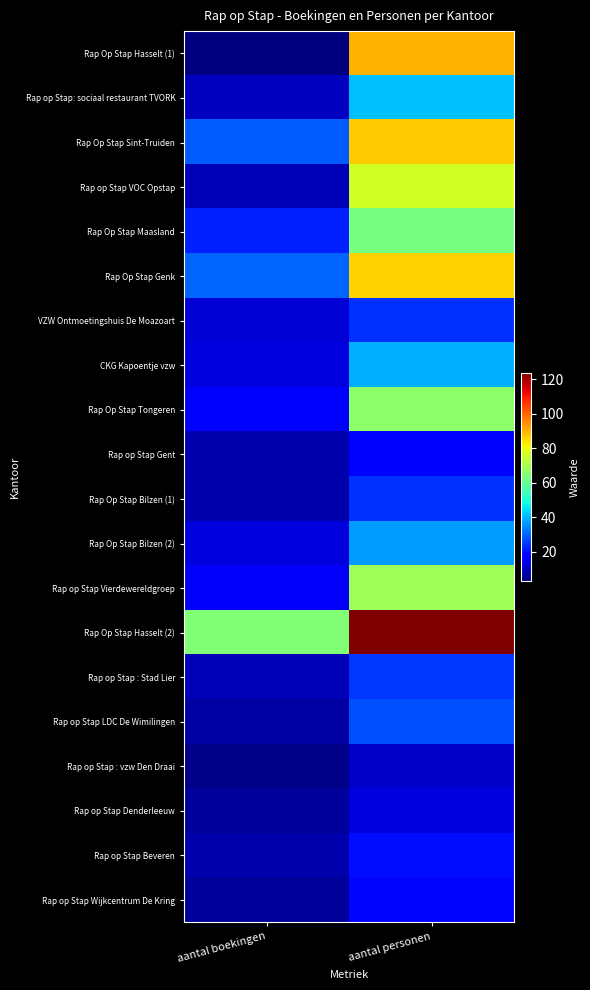

Reading left to right, transcribe all the data shown in this chart.

Rap Op Stap Hasselt (1): aantal boekingen=3	aantal personen=90
Rap op Stap: sociaal restaurant TVORK: aantal boekingen=10	aantal personen=41
Rap Op Stap Sint-Truiden: aantal boekingen=29	aantal personen=87
Rap op Stap VOC Opstap: aantal boekingen=9	aantal personen=76
Rap Op Stap Maasland: aantal boekingen=22	aantal personen=63
Rap Op Stap Genk: aantal boekingen=30	aantal personen=86
VZW Ontmoetingshuis De Moazoart: aantal boekingen=12	aantal personen=24
CKG Kapoentje vzw: aantal boekingen=13	aantal personen=39
Rap Op Stap Tongeren: aantal boekingen=17	aantal personen=66
Rap op Stap Gent: aantal boekingen=8	aantal personen=17
Rap Op Stap Bilzen (1): aantal boekingen=8	aantal personen=24
Rap Op Stap Bilzen (2): aantal boekingen=13	aantal personen=37
Rap op Stap Vierdewereldgroep: aantal boekingen=16	aantal personen=69
Rap Op Stap Hasselt (2): aantal boekingen=64	aantal personen=124
Rap op Stap : Stad Lier: aantal boekingen=9	aantal personen=25
Rap op Stap LDC De Wimilingen: aantal boekingen=7	aantal personen=28
Rap op Stap : vzw Den Draai: aantal boekingen=4	aantal personen=11
Rap op Stap Denderleeuw: aantal boekingen=6	aantal personen=13
Rap op Stap Beveren: aantal boekingen=8	aantal personen=20
Rap op Stap Wijkcentrum De Kring: aantal boekingen=6	aantal personen=19